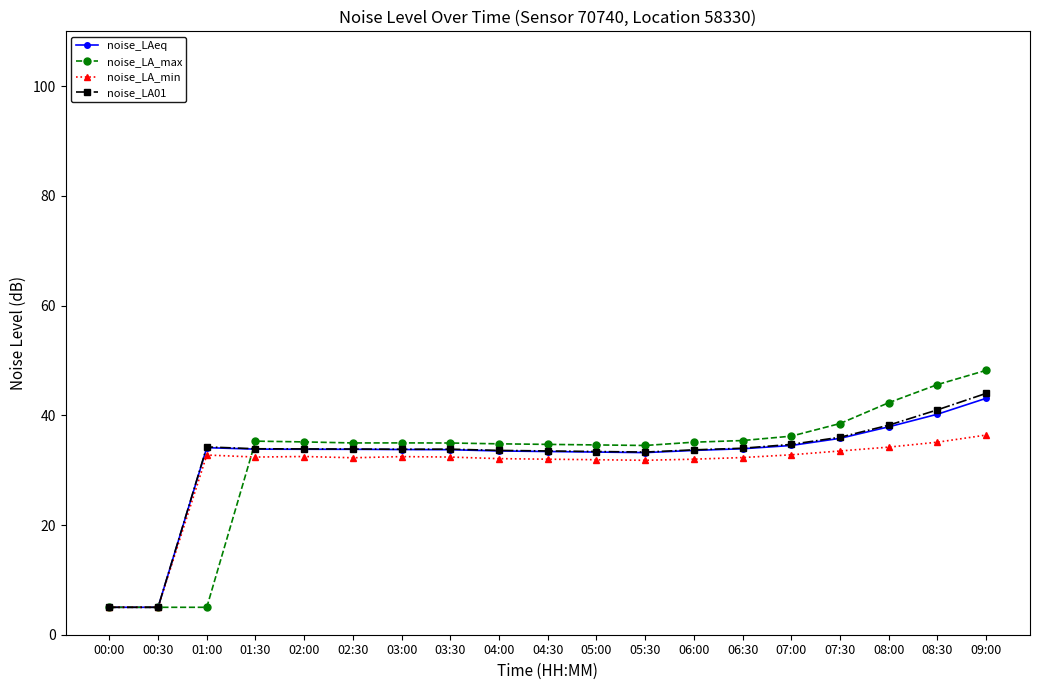

Which series ends up on top after the final intersection of noise_LA_min and noise_LA_max?

noise_LA_max